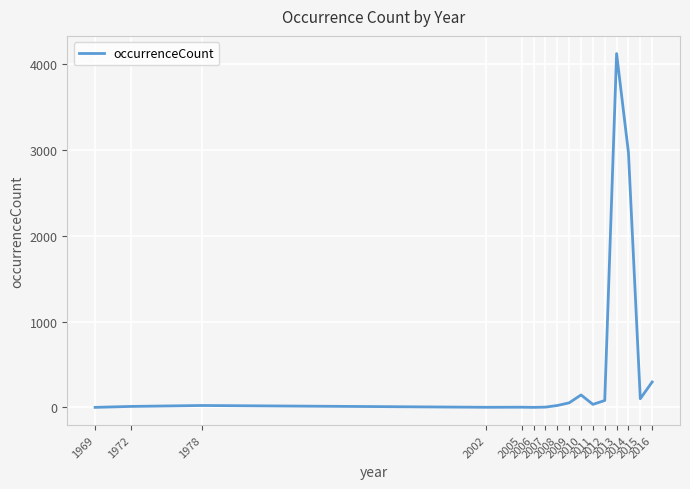

What is the change in value from 1978 to 2002?

-21